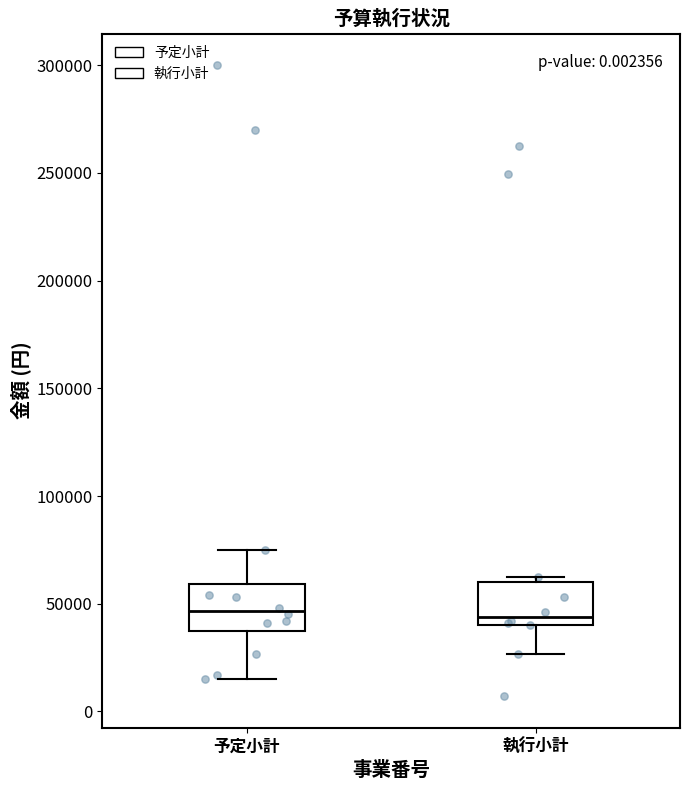

Where is the upper edge of the box for 執行小計 on the y-axis? The values are not printed on the chart, so give them approximately, as read against the axis.

60000